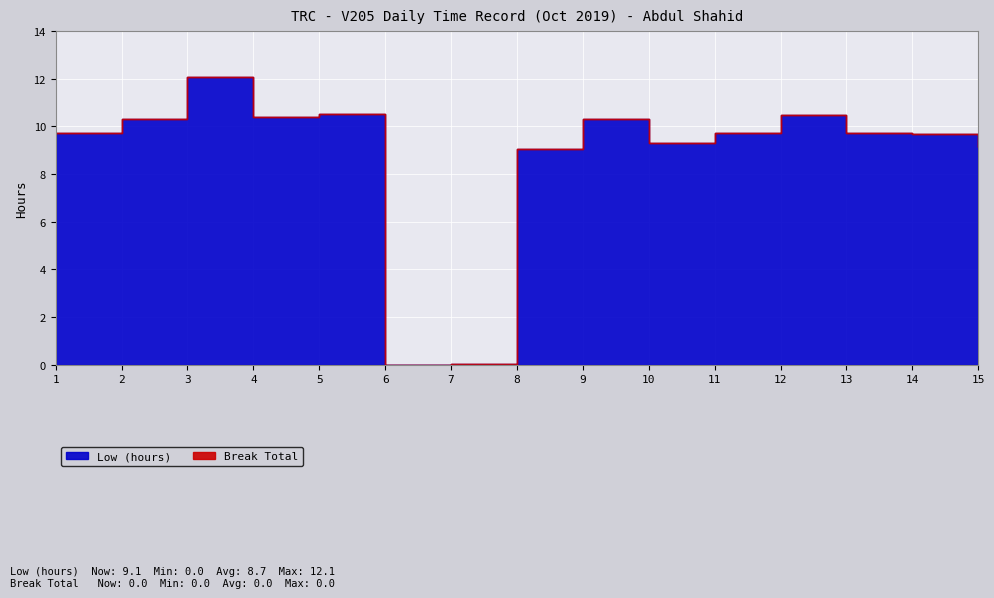

List the series in order of their overall mean, lowest first.

Break Total, Low (hours)